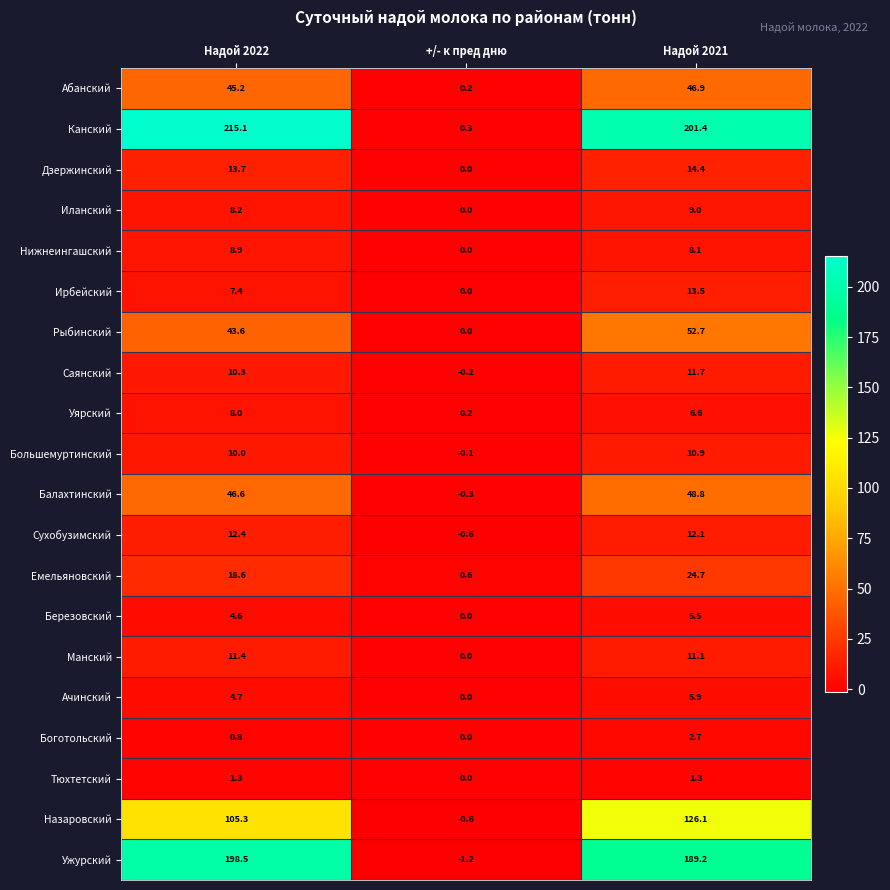

At which category does the chart reach its peak across all series?

Надой 2022